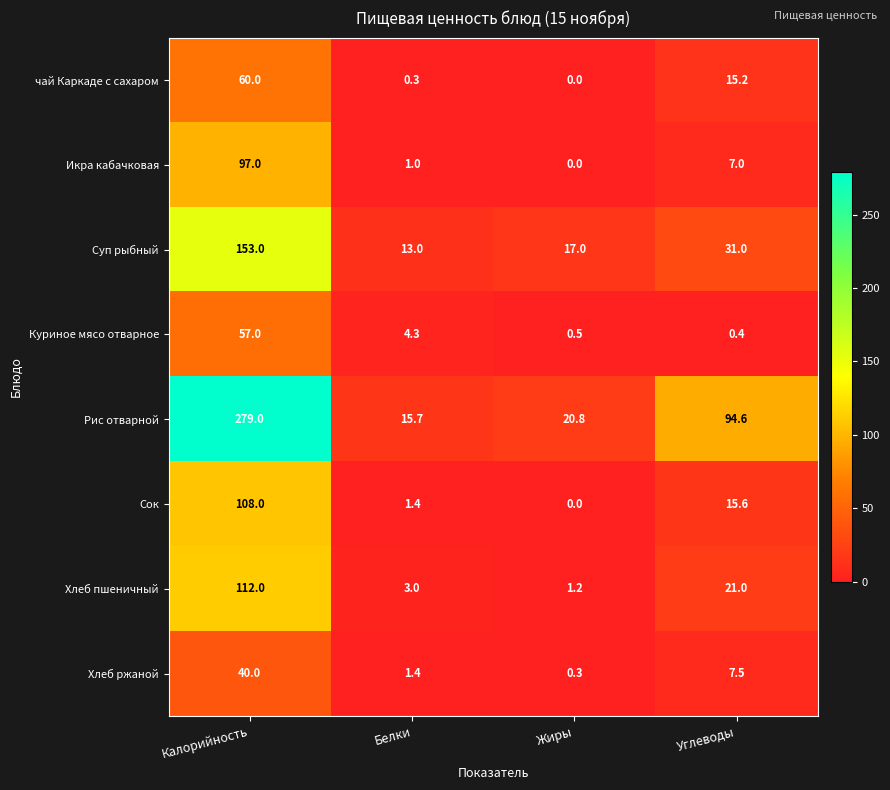

Which label corresponds to the smallest value in the chart?

Жиры